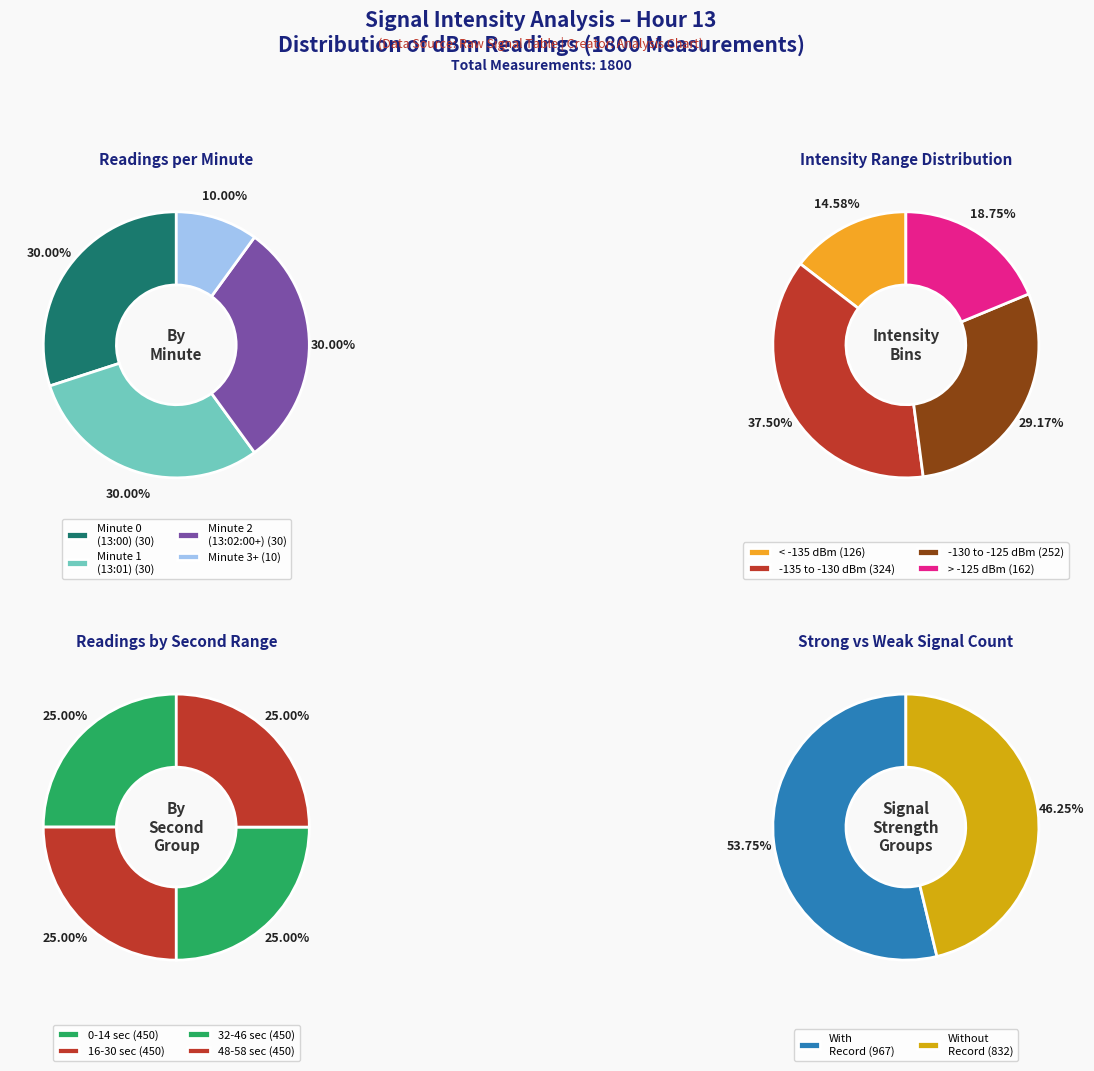

Rank the categories by value from lowest to highest.

Minute 3, Minute 0, Minute 1, Minute 2